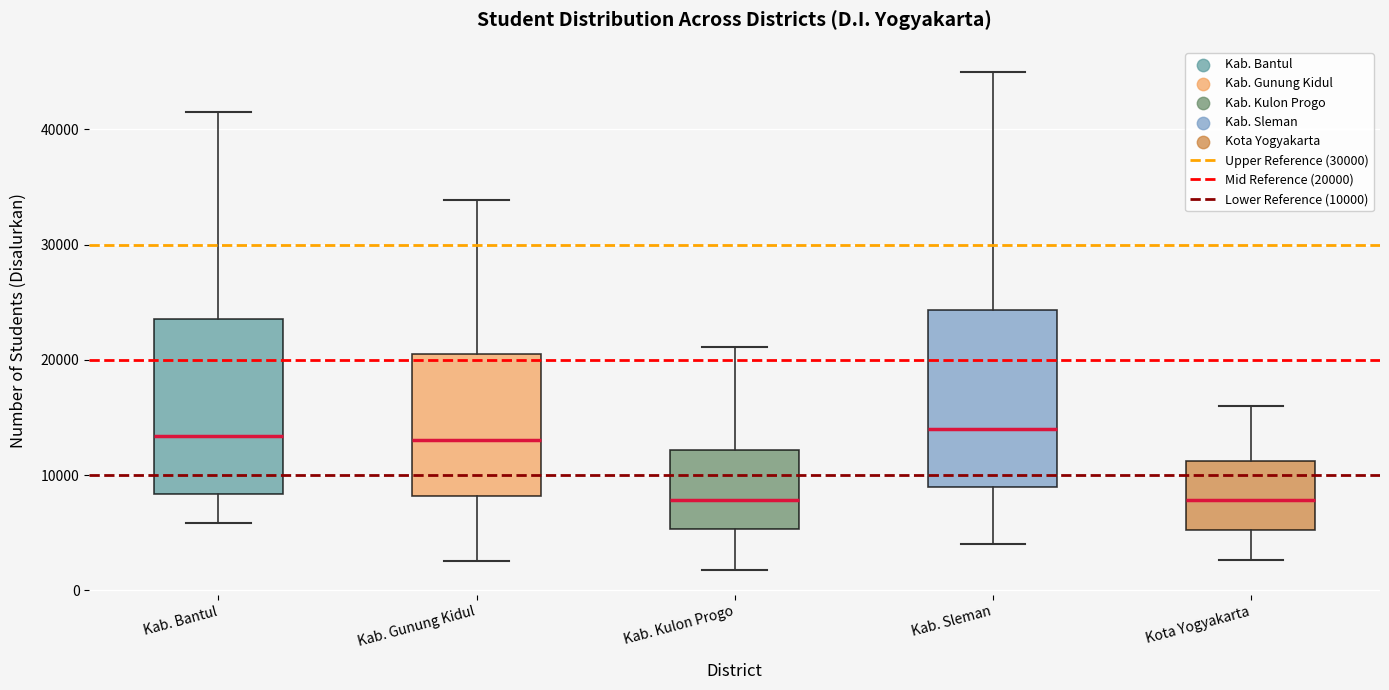

Where is the upper edge of the box for Kab. Bantul on the y-axis? The values are not printed on the chart, so give them approximately, as read against the axis.

24000